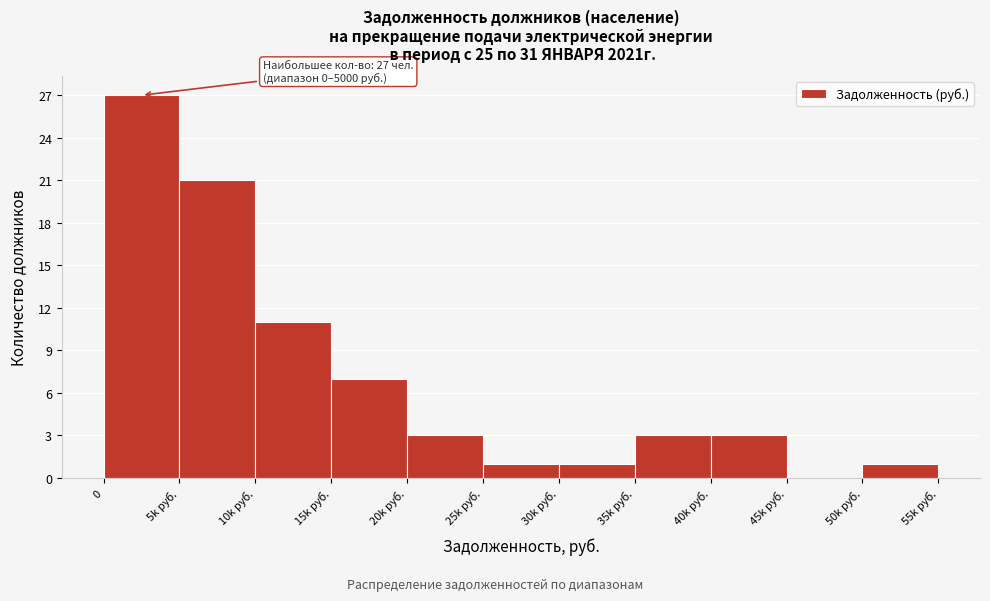

Reading right to left, transcribe all the data shown in this chart.

50k руб.=1	45k руб.=0	40k руб.=3	35k руб.=3	30k руб.=1	25k руб.=1	20k руб.=3	15k руб.=7	10k руб.=11	5k руб.=21	0=27